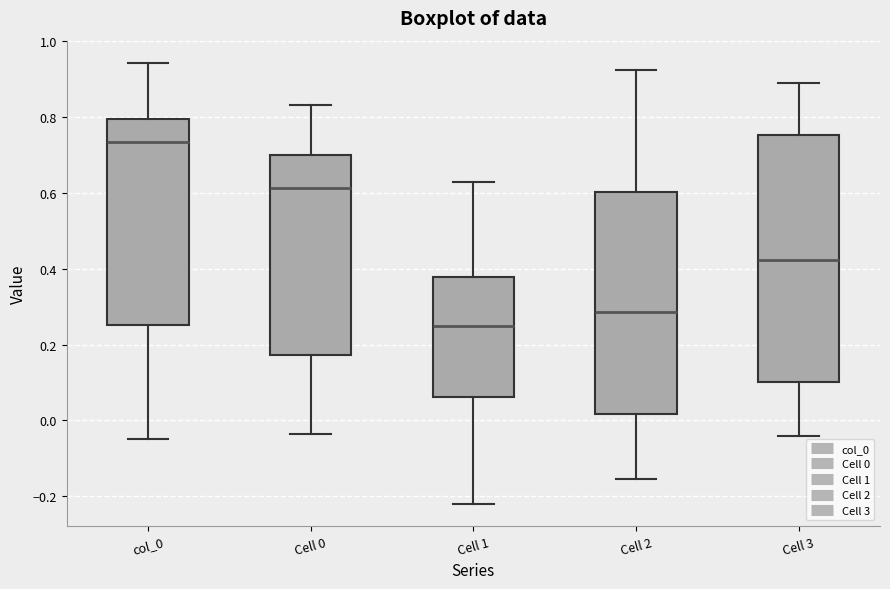

Which box is the tallest, from its lower edge to its upper edge?

Cell 3